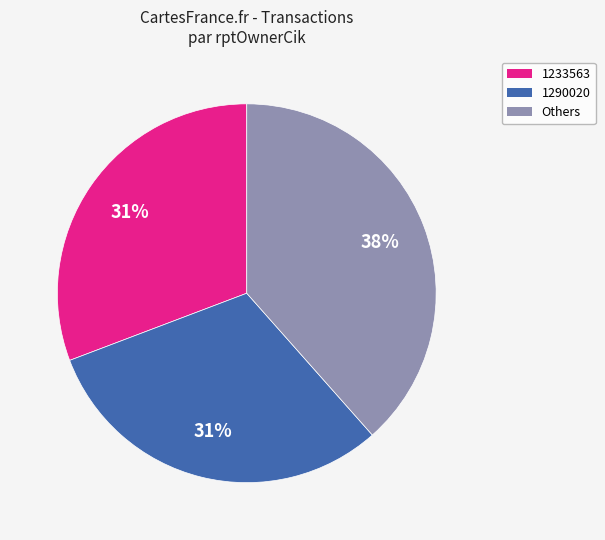

To the nearest percent, what is the average slice percentage?

33%